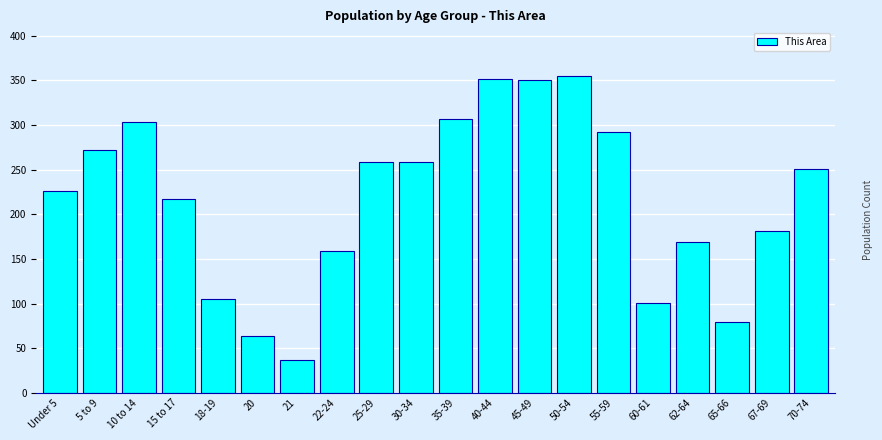

What is the label of the 15th bar from the right?

20